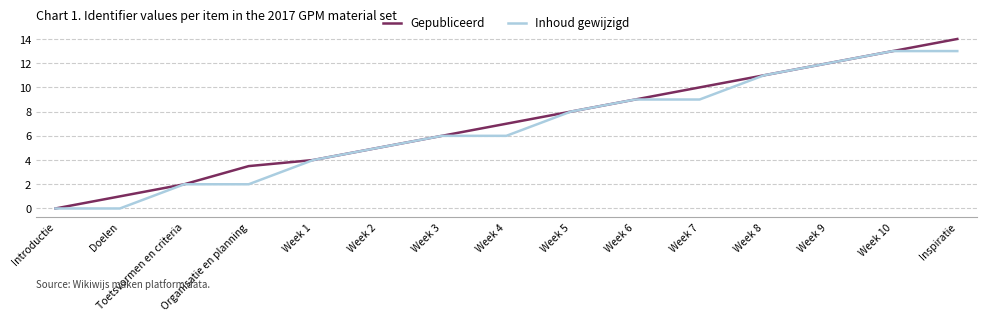

What is the total value across all series at Inspiratie?

27.0